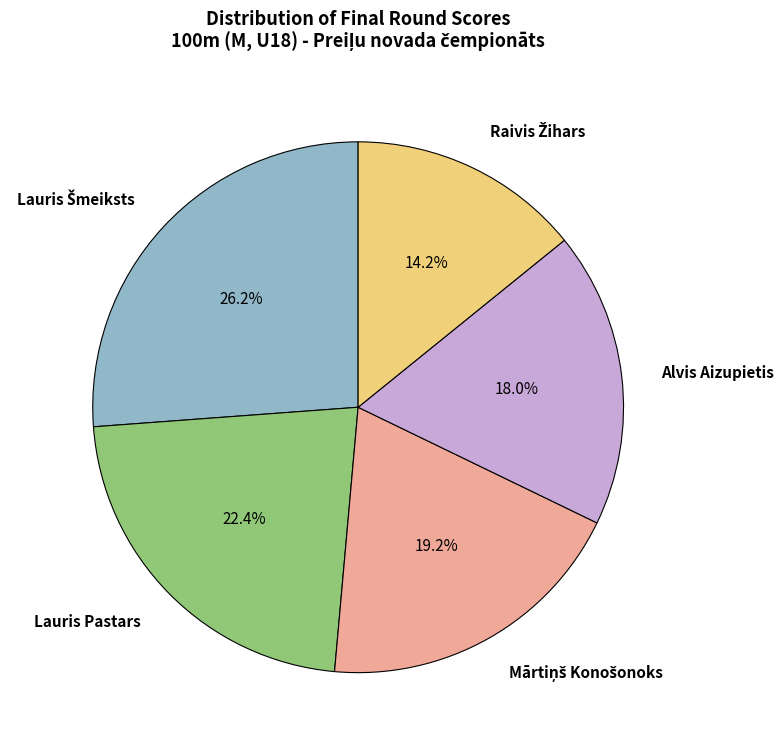

Approximately how many times larger is the value at Lauris Pastars compared to Alvis Aizupietis?

1.2